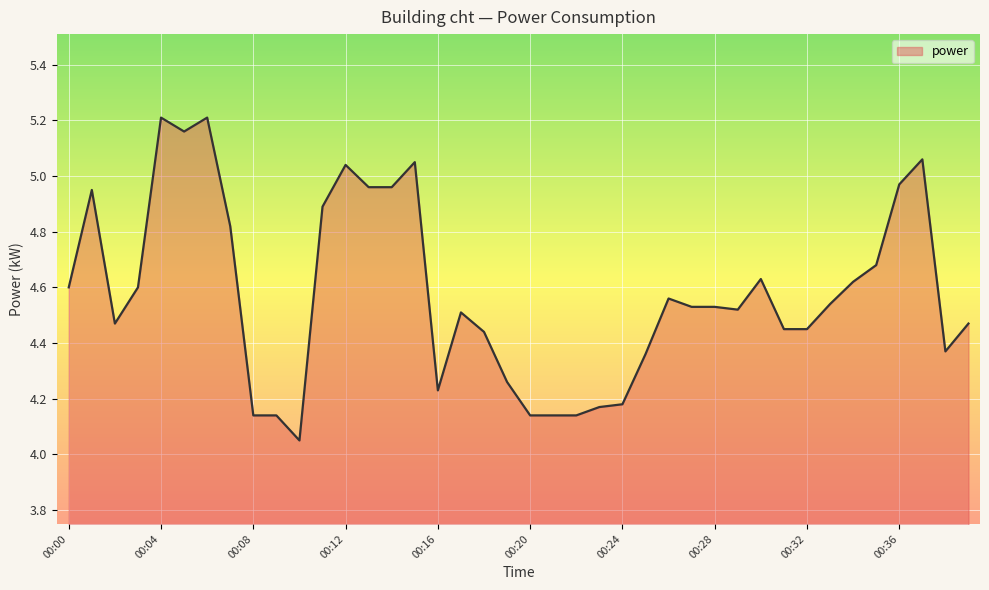

What is the difference between the maximum and minimum values?

1.2